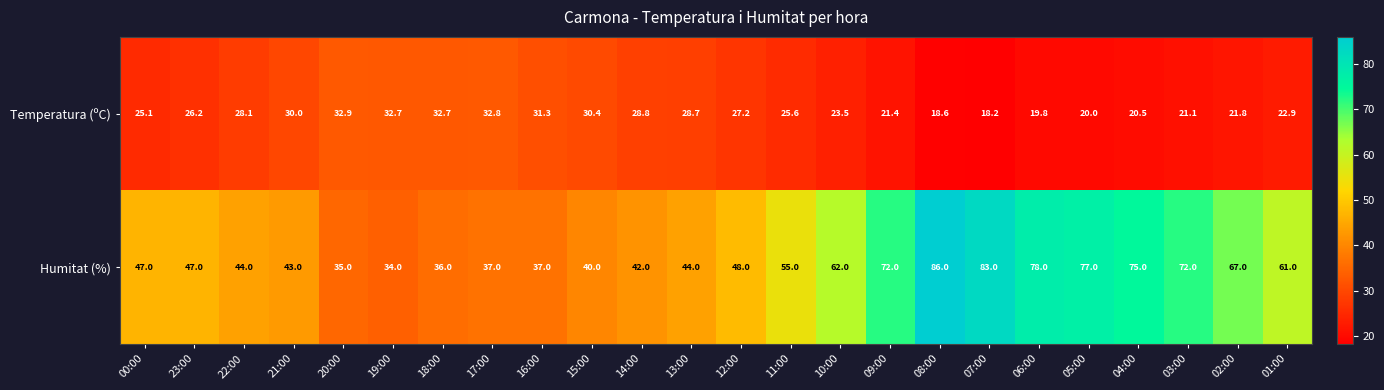

What is the highest value of the Humitat (%) series?

86.0